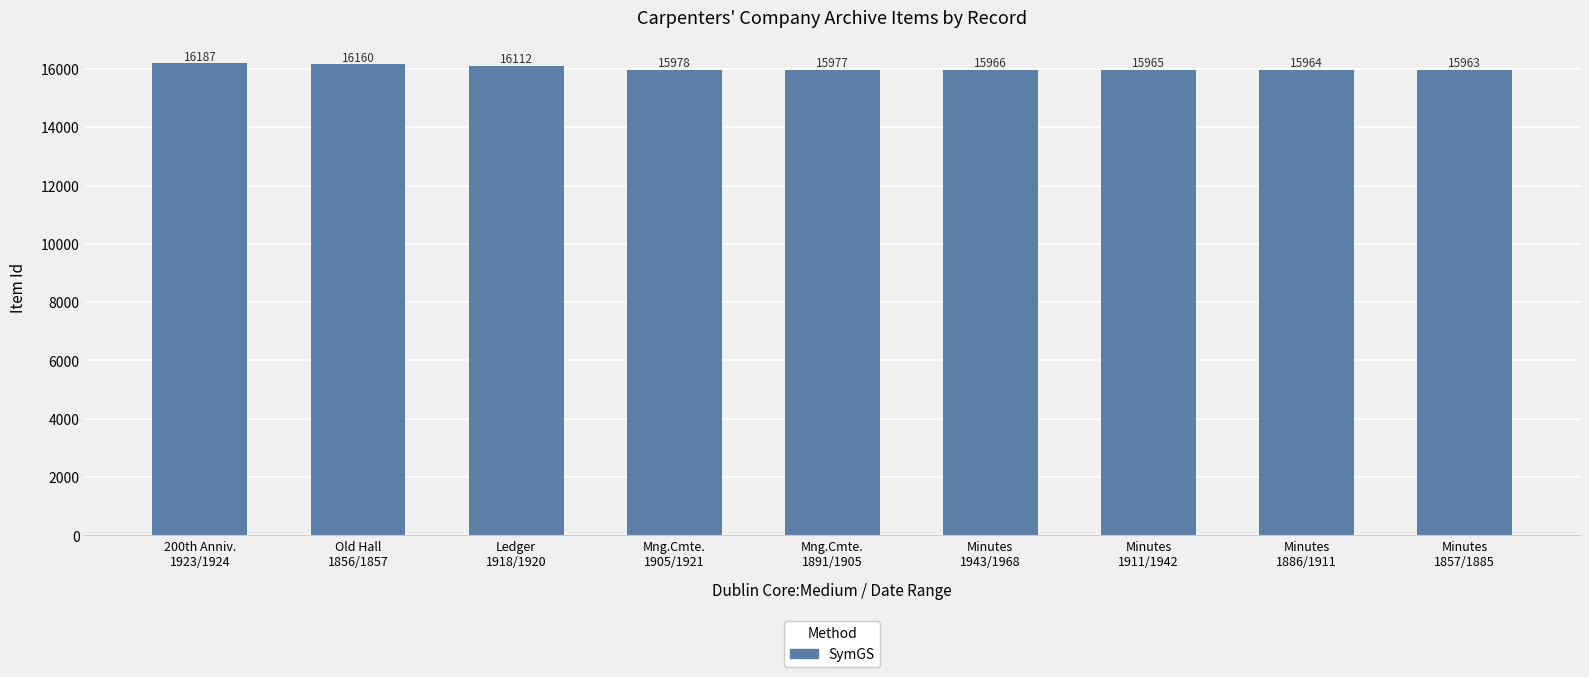

Which category has the highest value across all series?

200th Anniv.
1923/1924